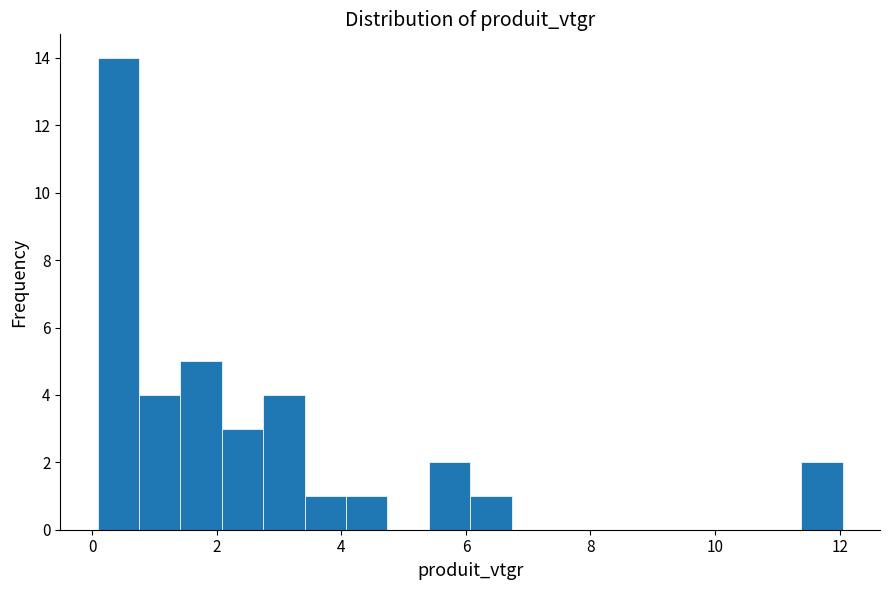

Read against the x-axis, roughly where is the centre of the tallest bar?

0.4